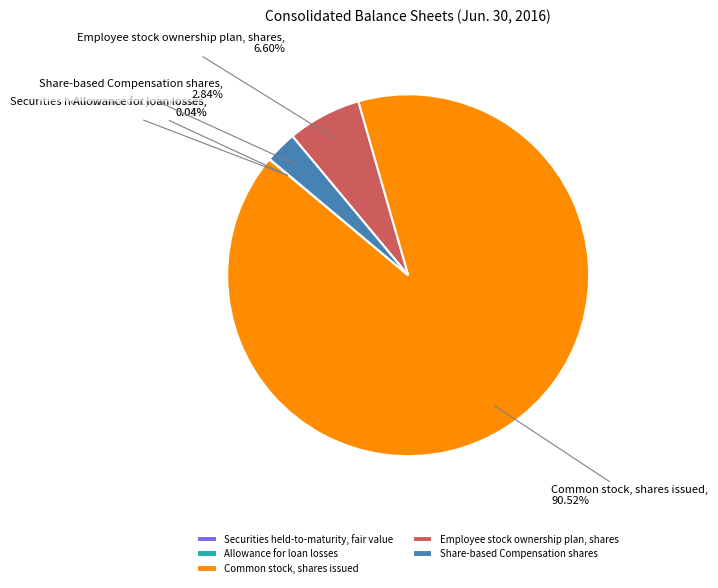

Which has a higher value, Share-based Compensation shares or Common stock, shares issued?

Common stock, shares issued